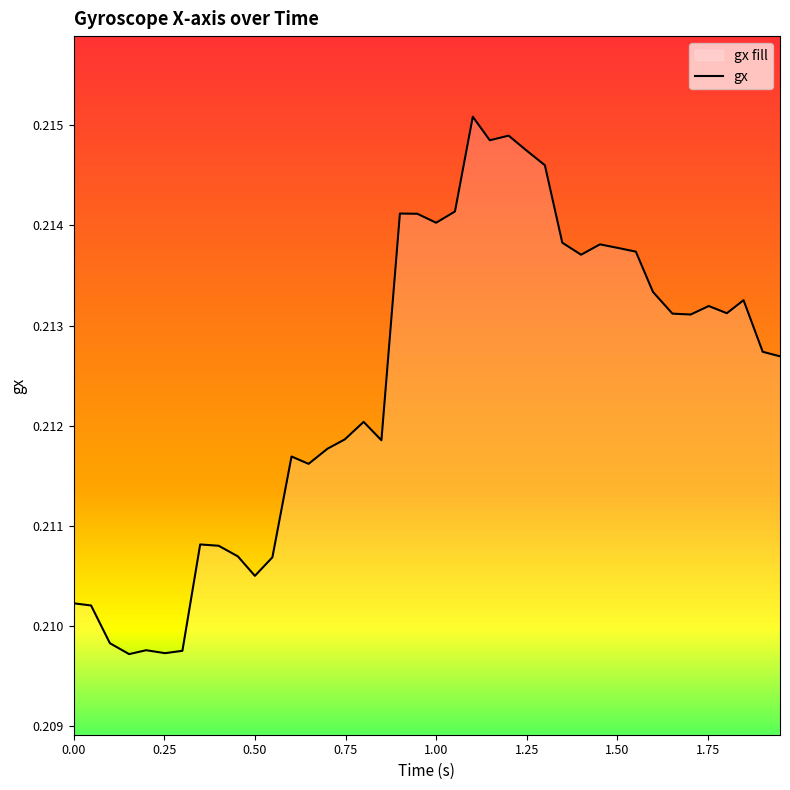

How many points are higher than both their immediate neighbors (excluding endpoints)?

10